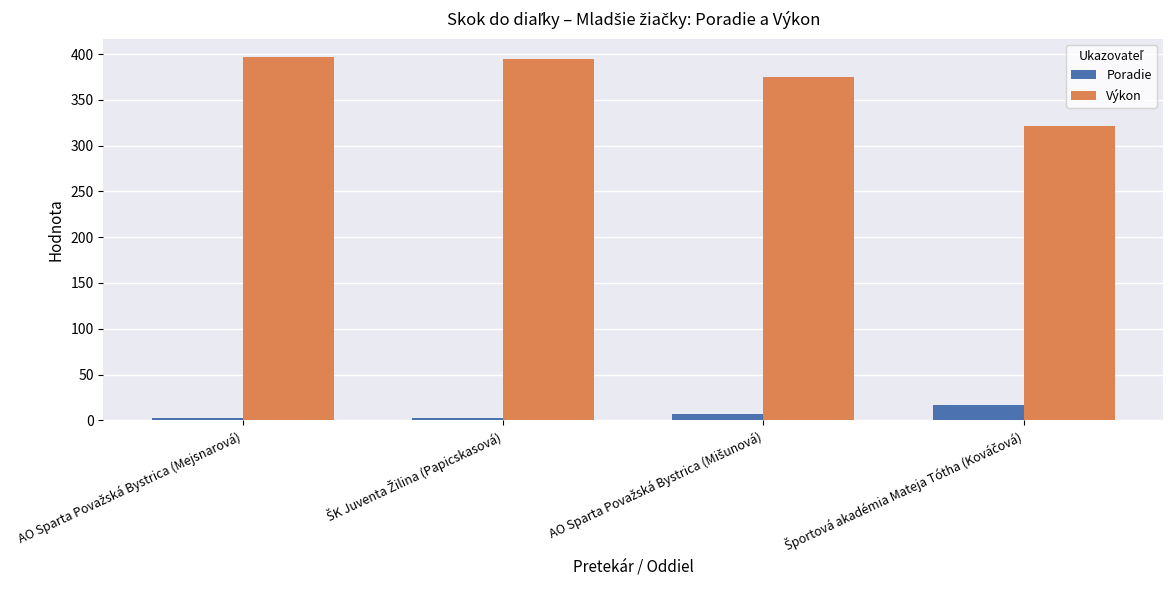

Rank the series by their maximum value, from highest to lowest.

Výkon, Poradie